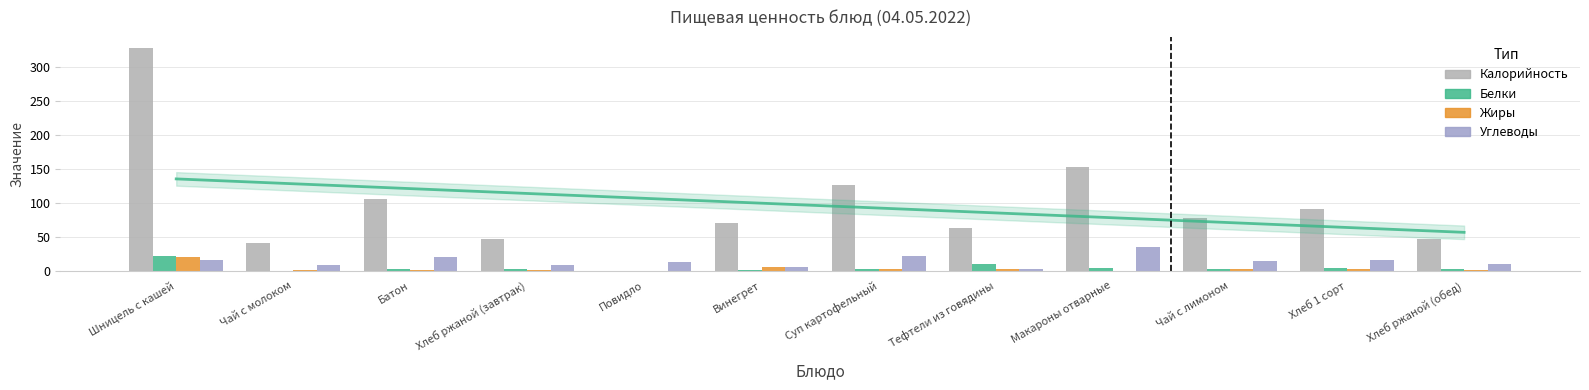

What is the sum of the Белки values at Хлеб ржаной (обед) and Винегрет?

3.0